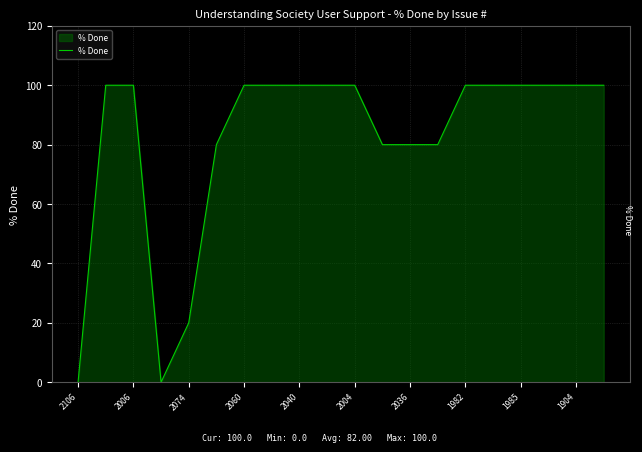

What is the greatest value displayed?

100